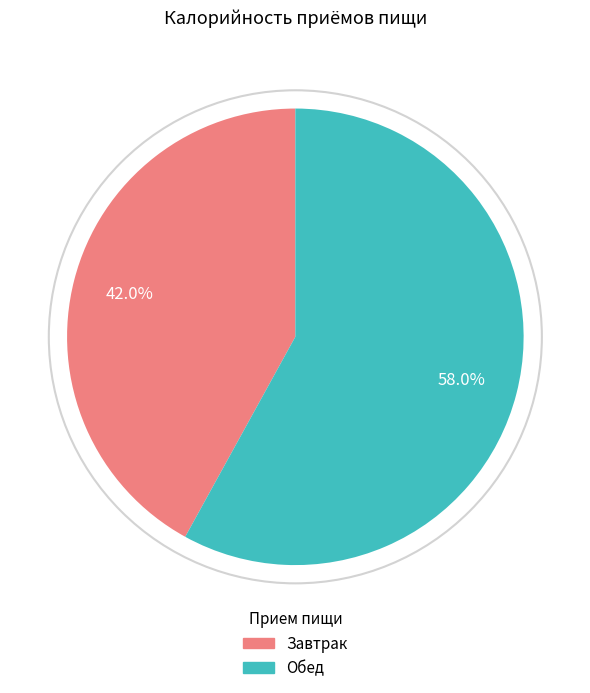

What is the majority slice?

Обед